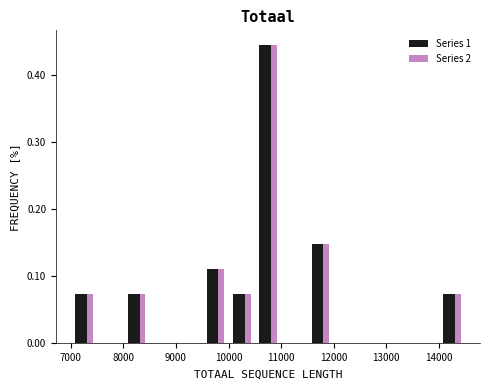

What is the height of the Series 1 bar covering 10000 to 10500 on the x-axis? The values are not printed on the chart, so give them approximately, as read against the axis.

0.07